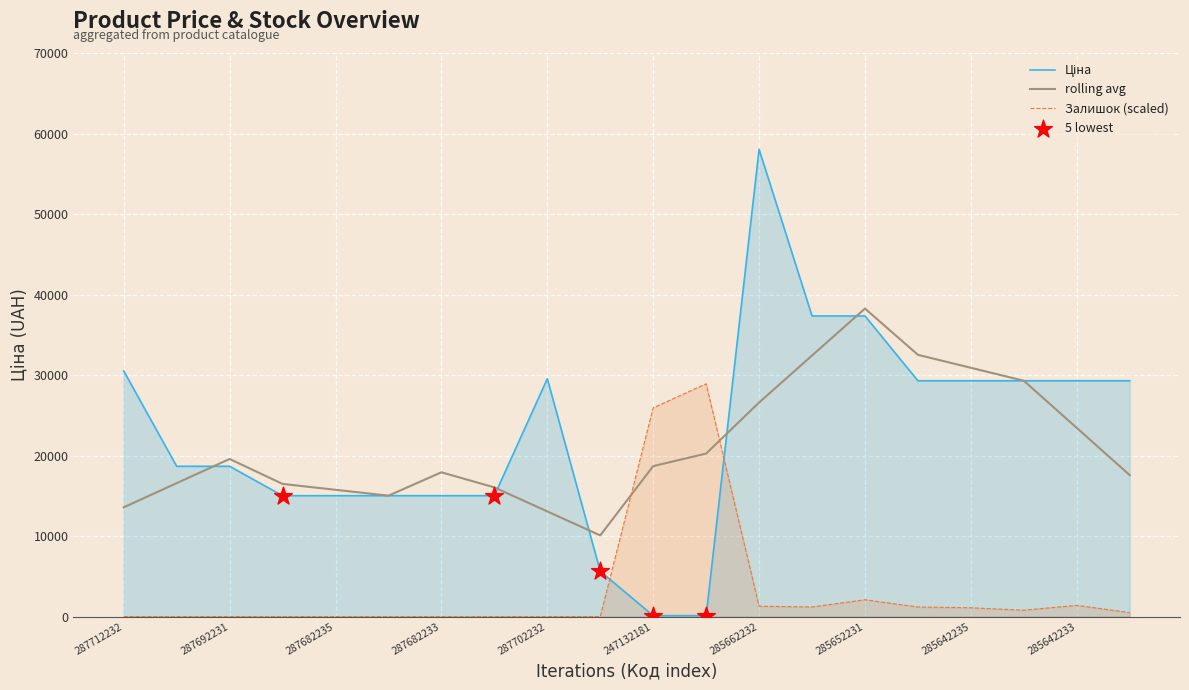

Is the value of Ціна at 287692231 greater than the value of Залишок at 247132180?

No